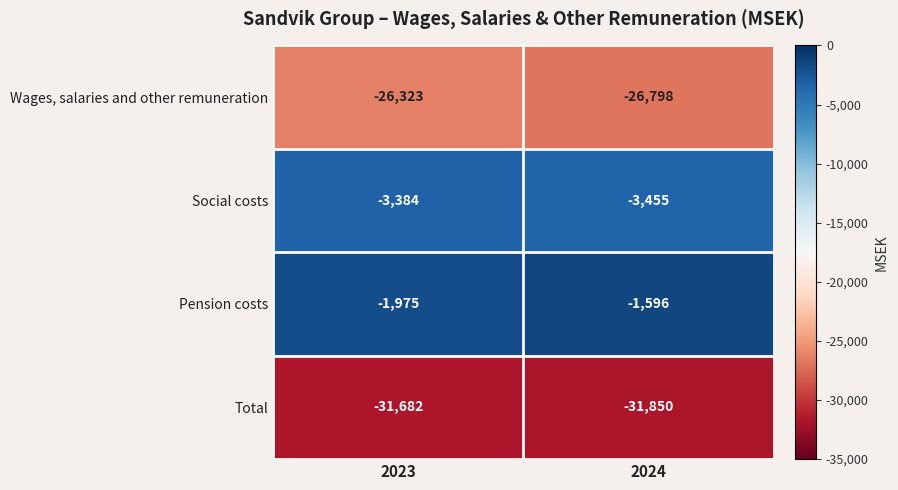

Is it true that Pension costs equals -1975 at 2023?

True